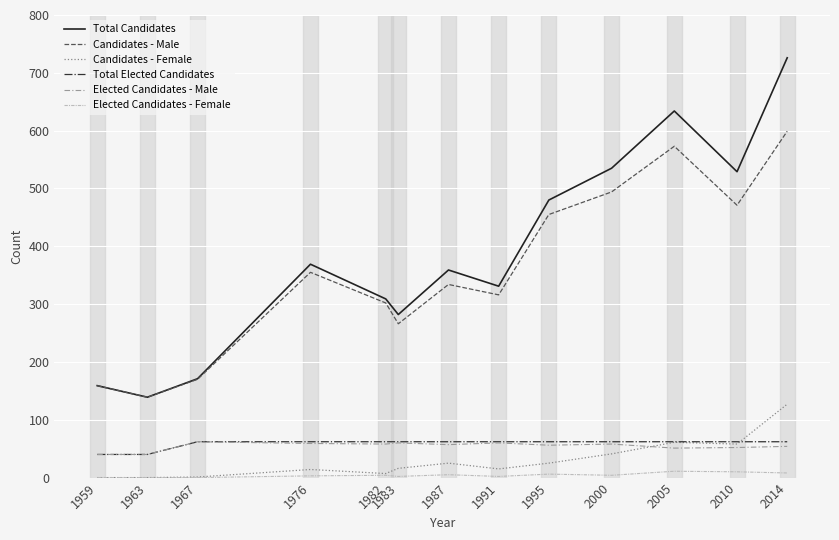

The Candidates - Female series shows 7 at 1982. True or false?

True